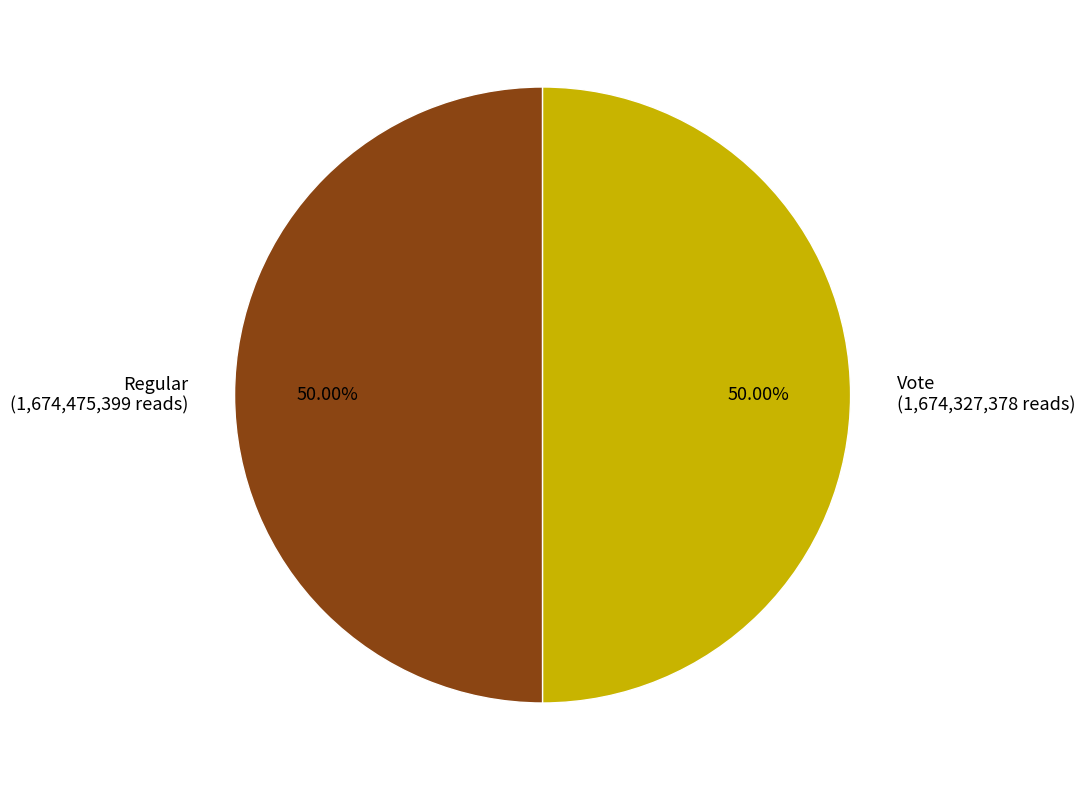

What is the ratio of the value at Vote to the value at Regular?

1.0